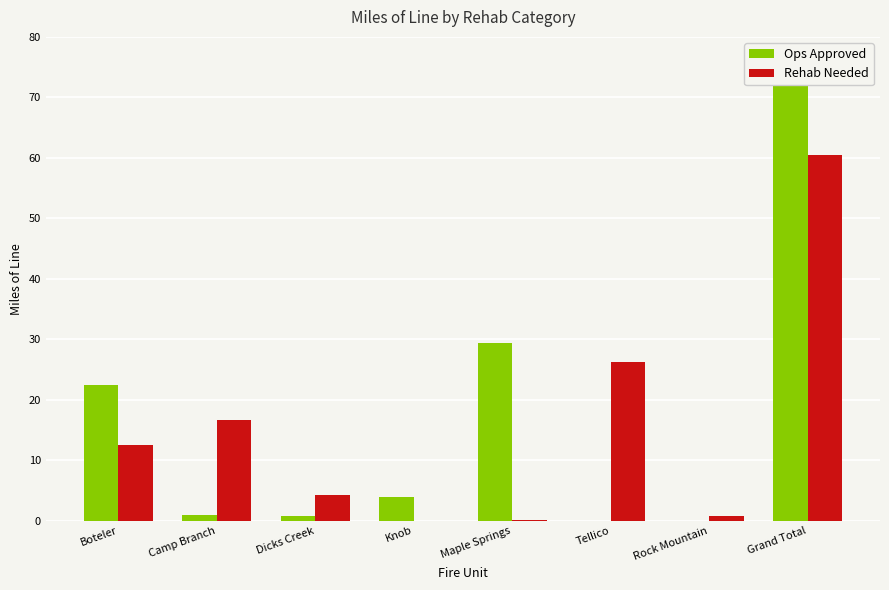

What is the spread (max minus min) of values at Maple Springs?

29.3